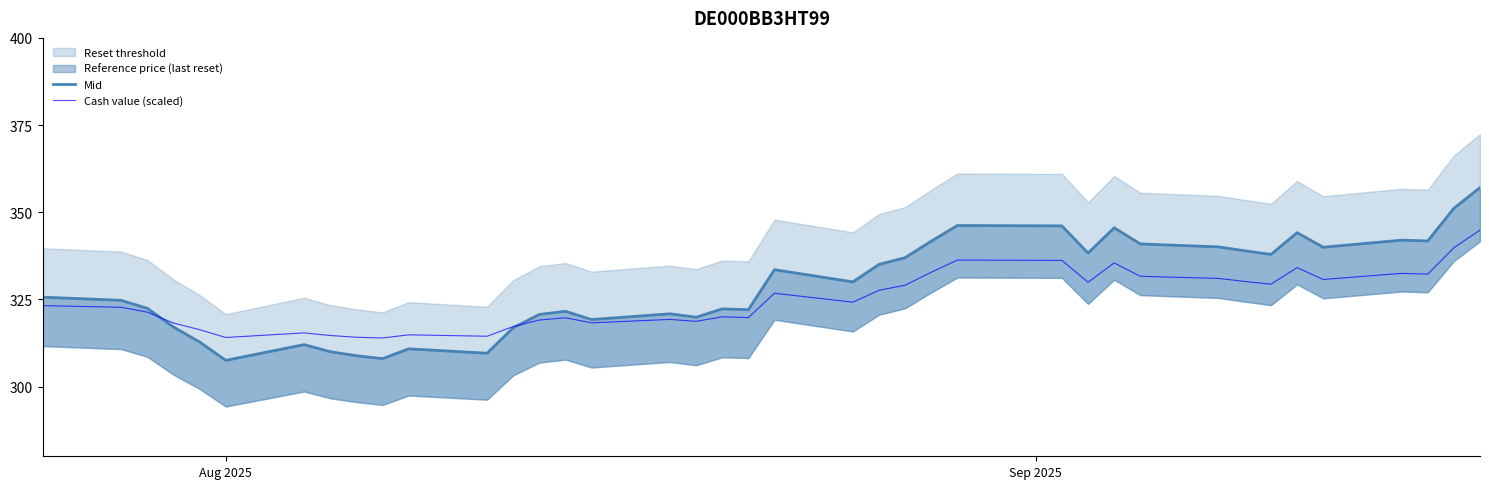

What is the highest value of the Cash value (scaled) series?

344.9